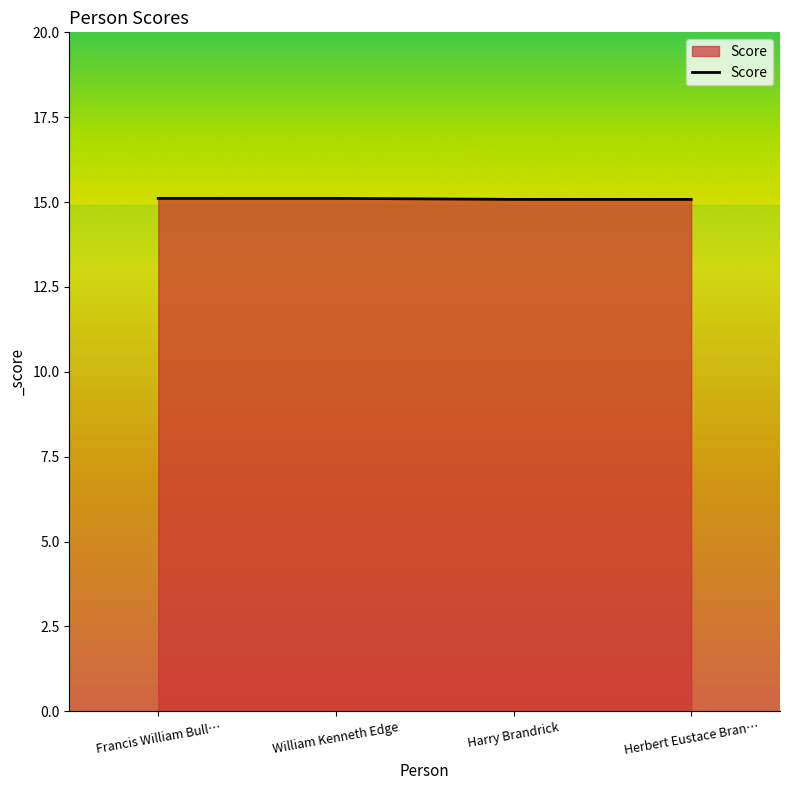

Is it true that the value at Herbert Eustace Bran… is 15.1?

True